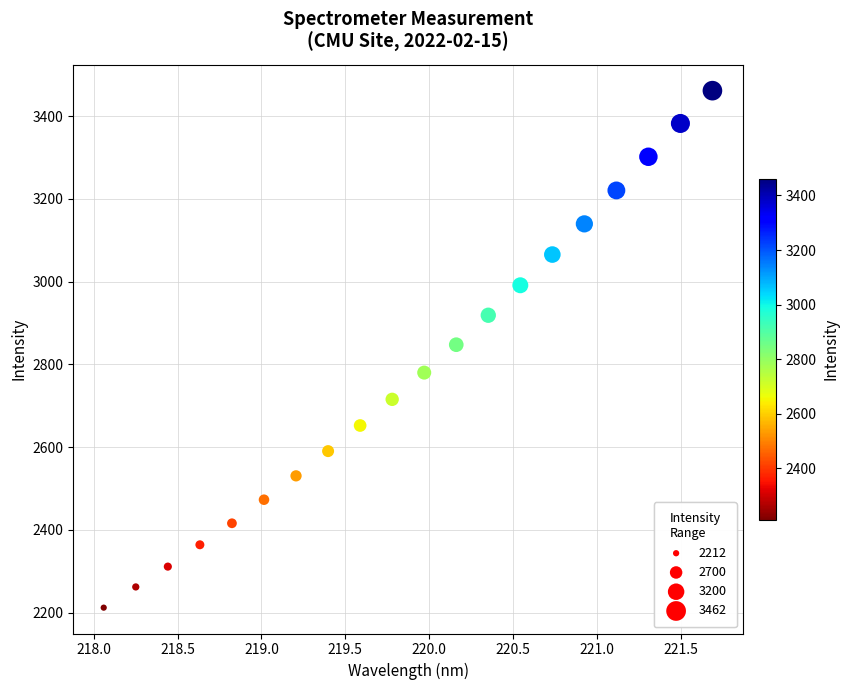

What is the range of Y values (max minus min)?

1249.7